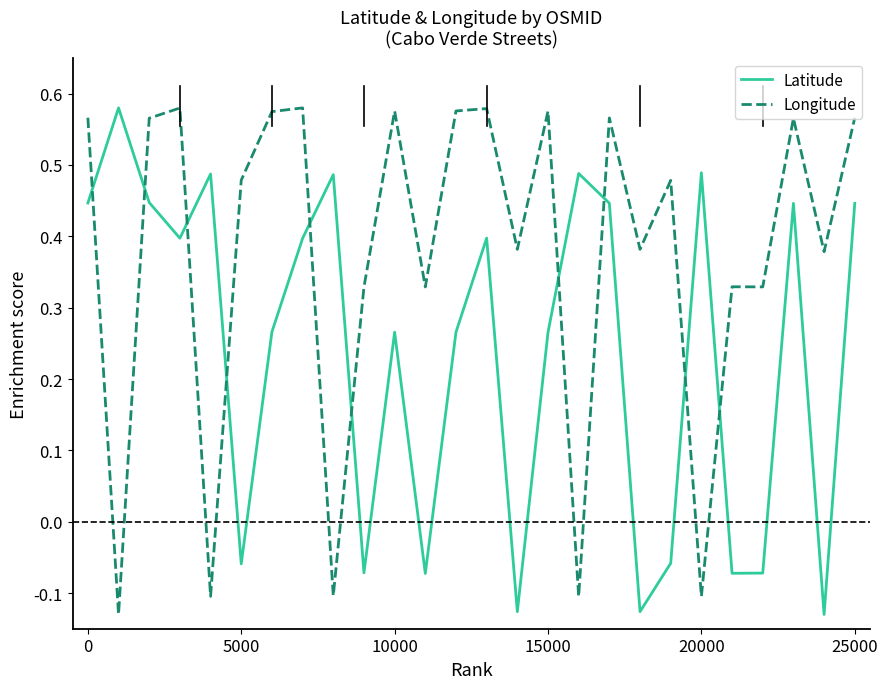

What is the difference between the maximum and minimum values in the Latitude series?

0.7